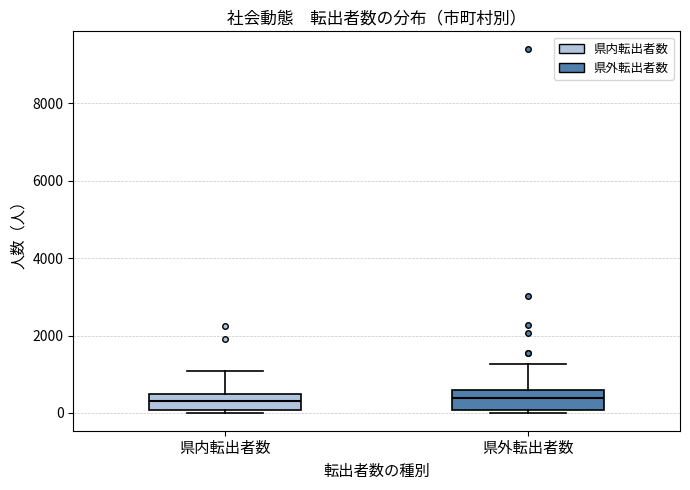

Reading left to right, read every box against the y-axis: the position of its median line, the range the box covers, and the ends of its whiskers. The values are not printed on the chart, so give them approximately, as read against the axis.

県内転出者数: median 400 (inside the box), box 0 to 400, whiskers 0 (just below the box's lower edge) to 1000
県外転出者数: median 400, box 0 to 600, whiskers 0 to 1200